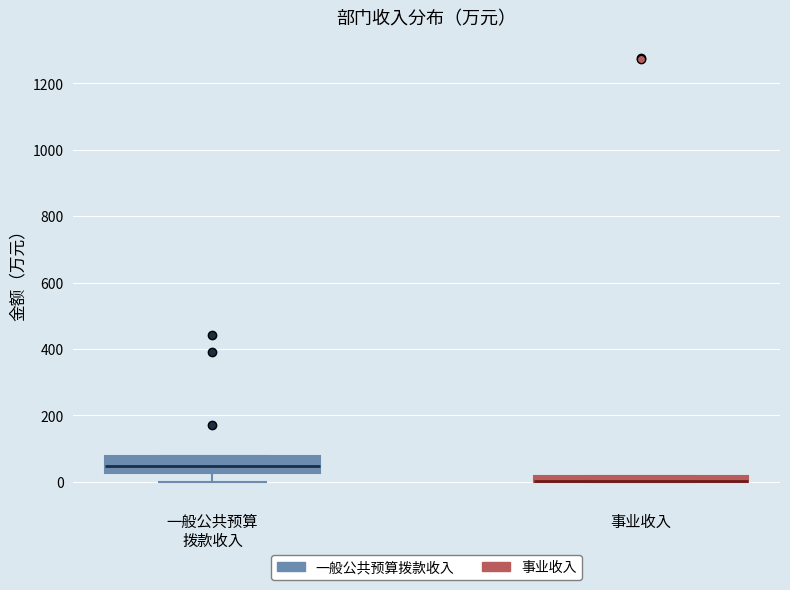

Which box is the tallest, from its lower edge to its upper edge?

一般公共预算 拨款收入